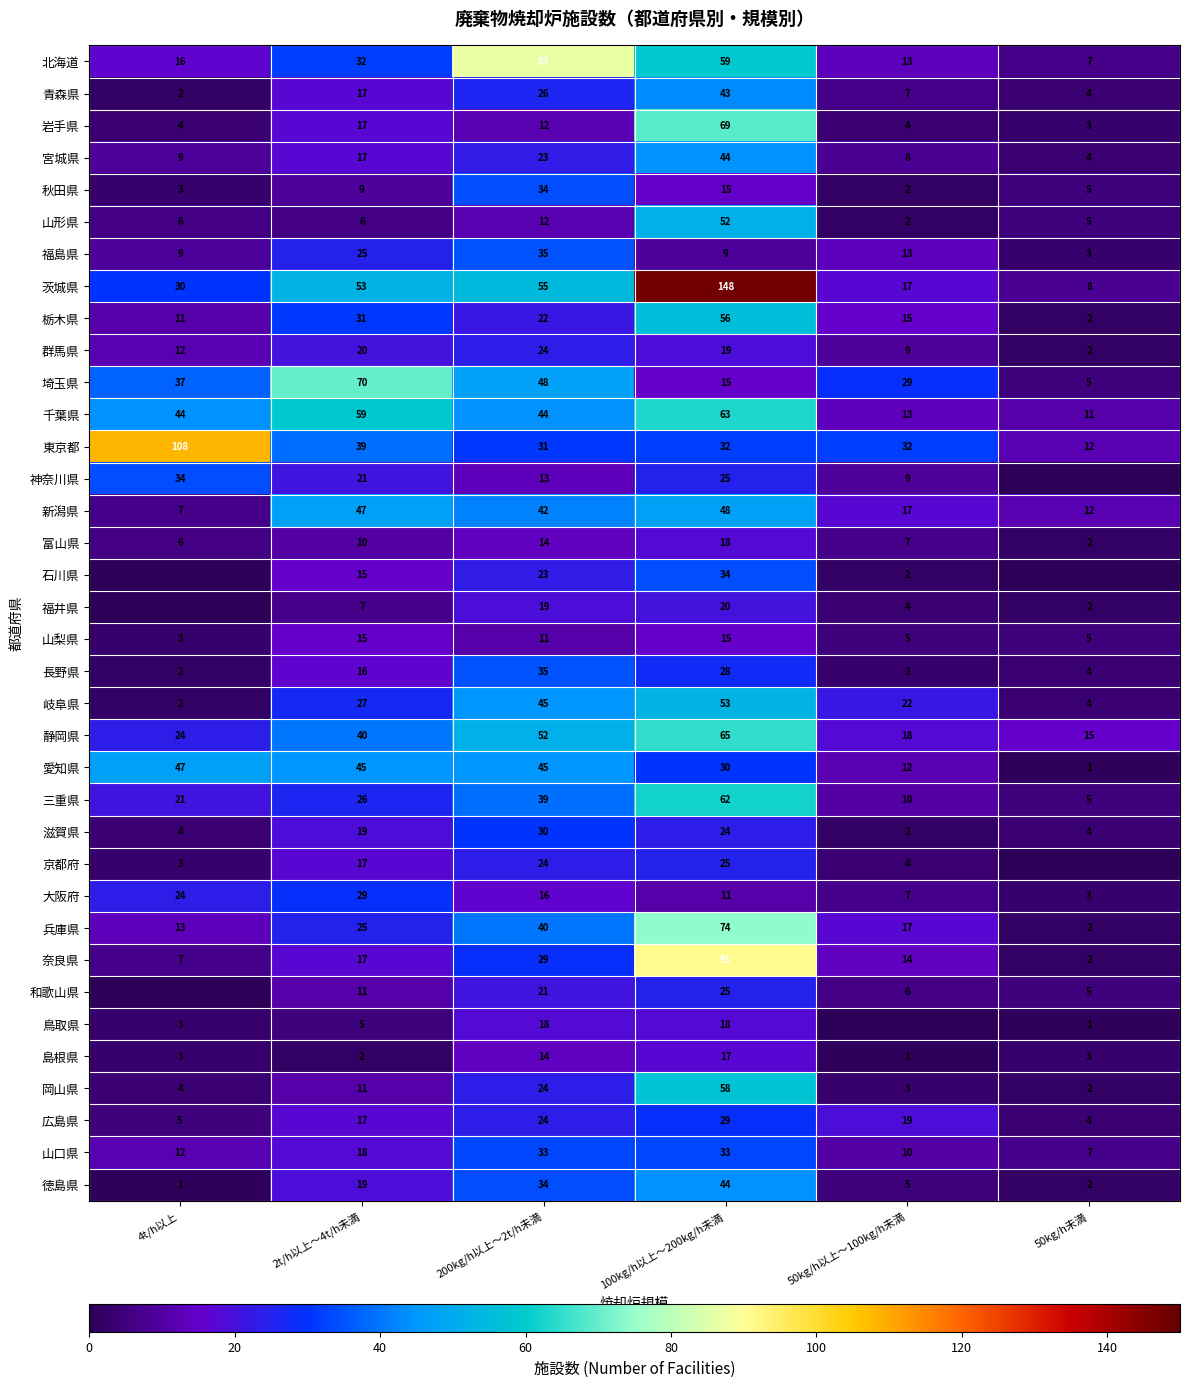

Count the number of data series in this chart.

36